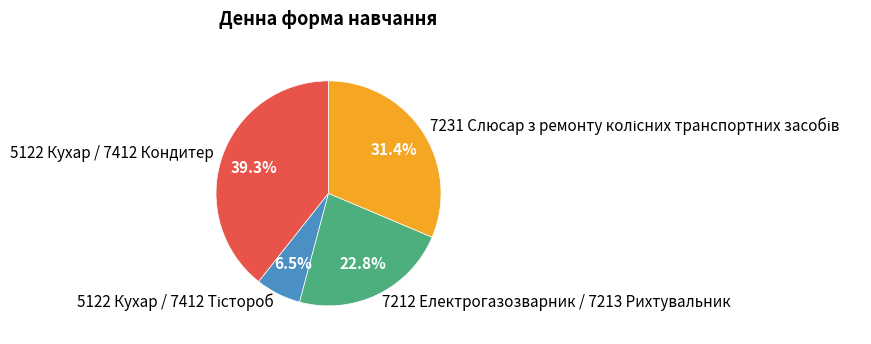

Combined, what portion of the pie is 5122 Кухар / 7412 Кондитер and 7212 Електрогазозварник / 7213 Рихтувальник?

62.1%